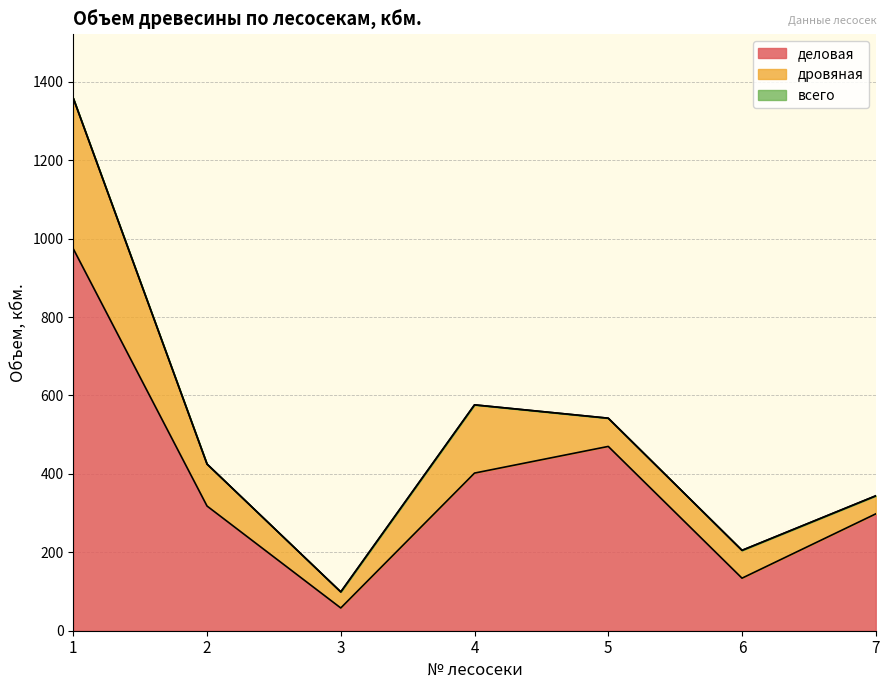

Between 1 and 6, which is larger?

1